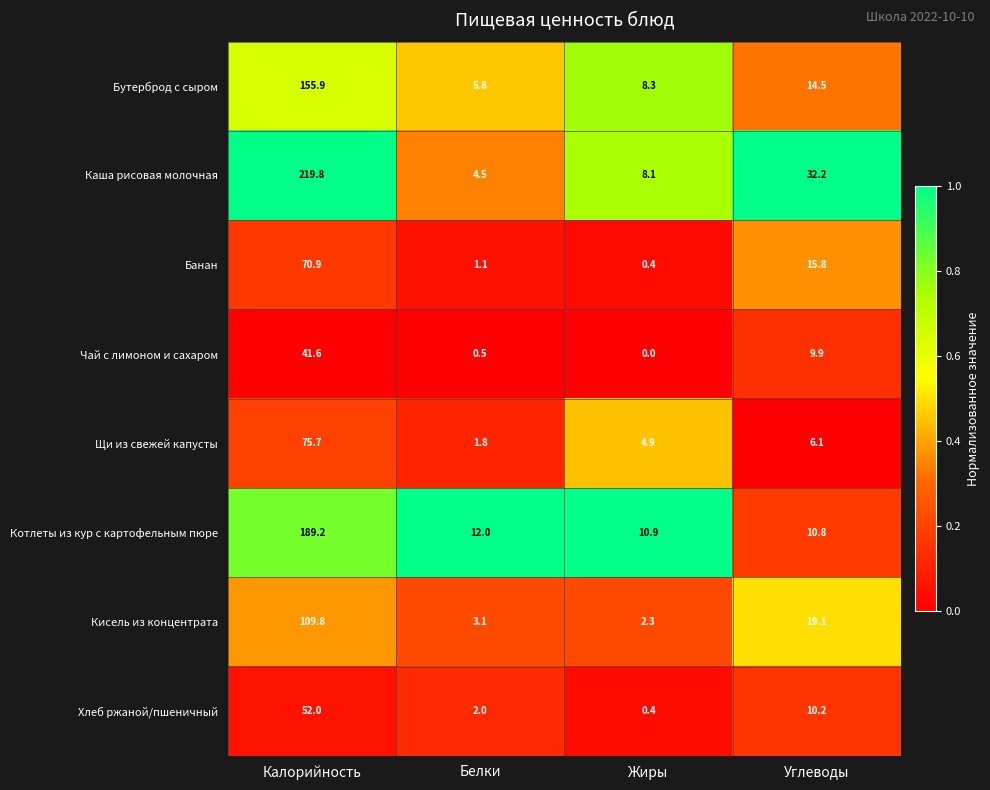

Which series changed the most between Калорийность and Белки?

Каша рисовая молочная